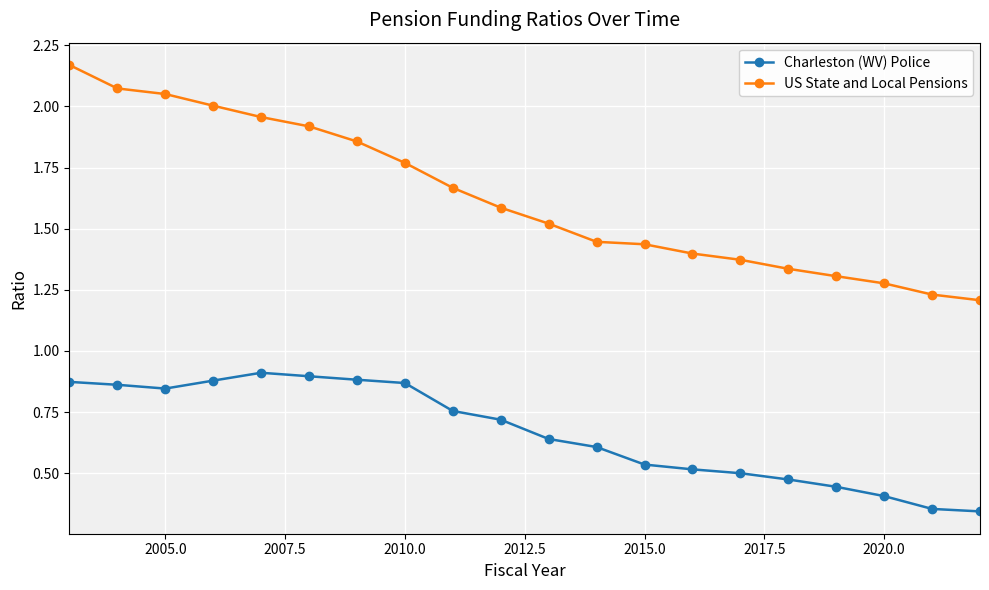

Rank the series by their maximum value, from highest to lowest.

US State and Local Pensions, Charleston (WV) Police